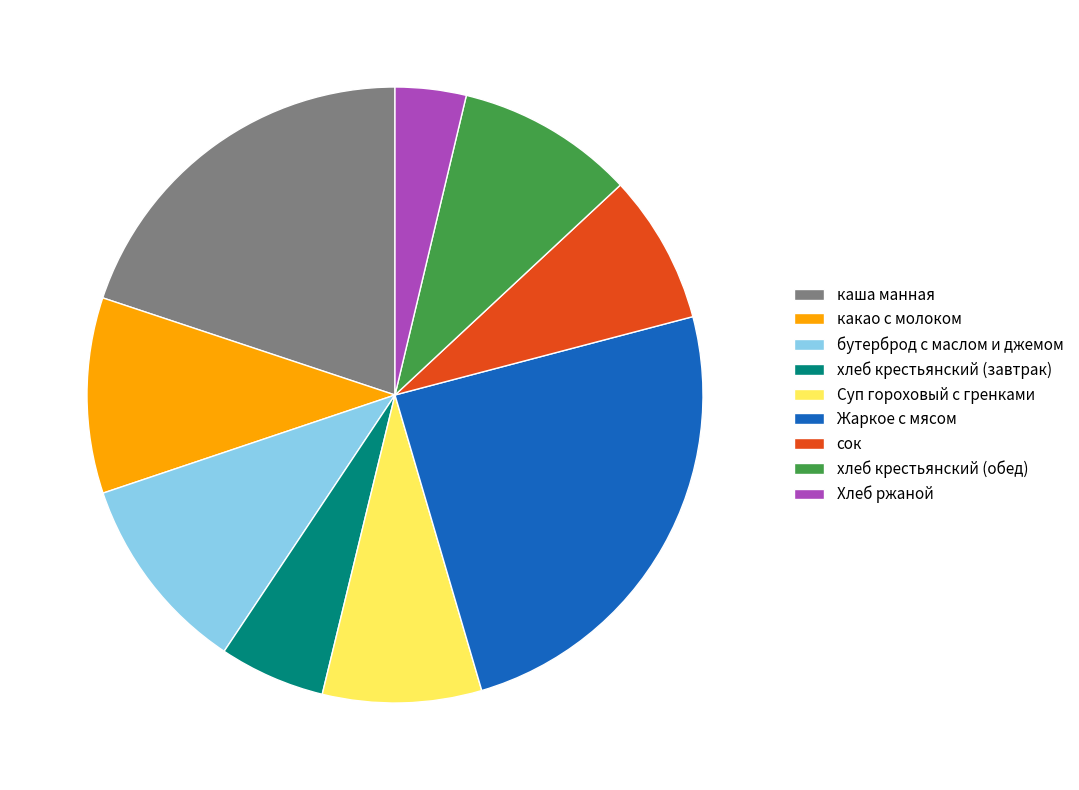

Is it true that Хлеб ржаной is 4% of the pie?

True